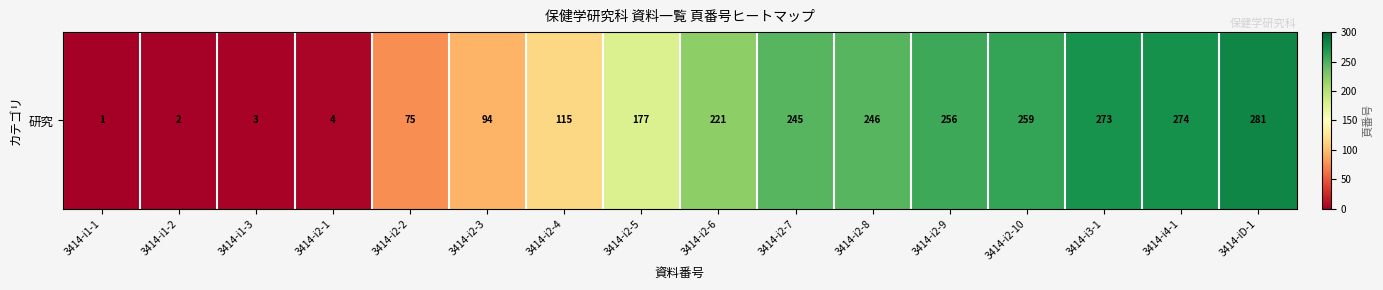

At which label does the data first exceed 221?

3414-i2-7